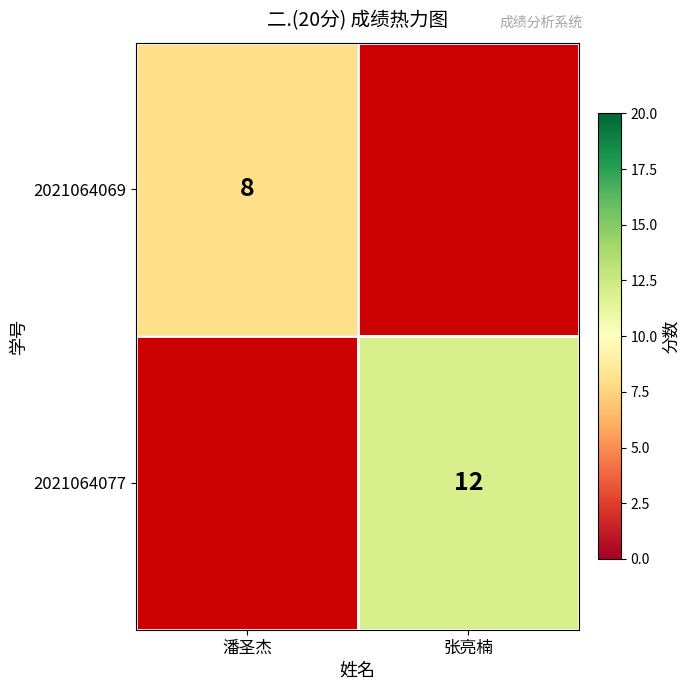

Count the number of categories in the chart.

2